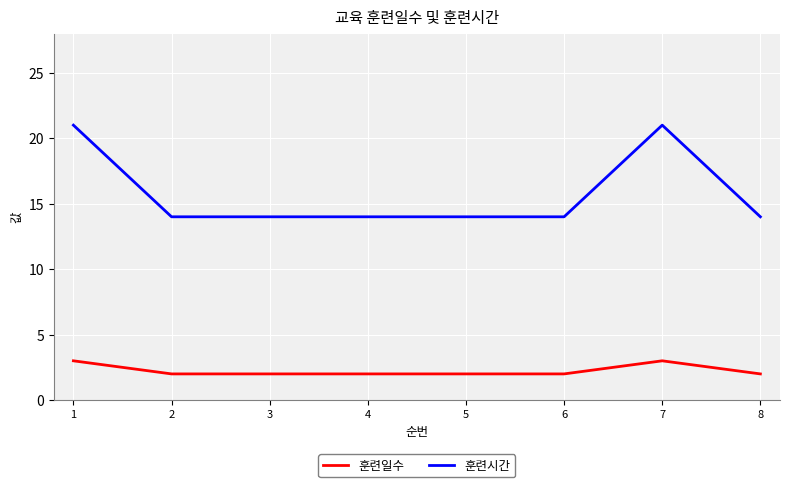

What is the difference between the maximum and minimum values in the 훈련시간 series?

7